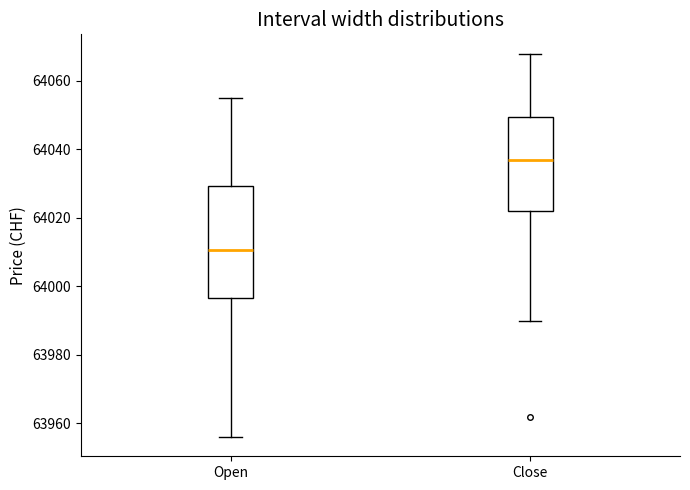

Which box is the tallest, from its lower edge to its upper edge?

Open